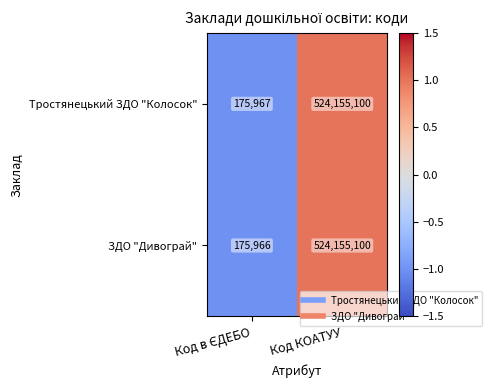

Reading left to right, what are all the values shown in this chart?

Тростянецький ЗДО "Колосок": 175967	524155100
ЗДО "Дивограй": 175966	524155100